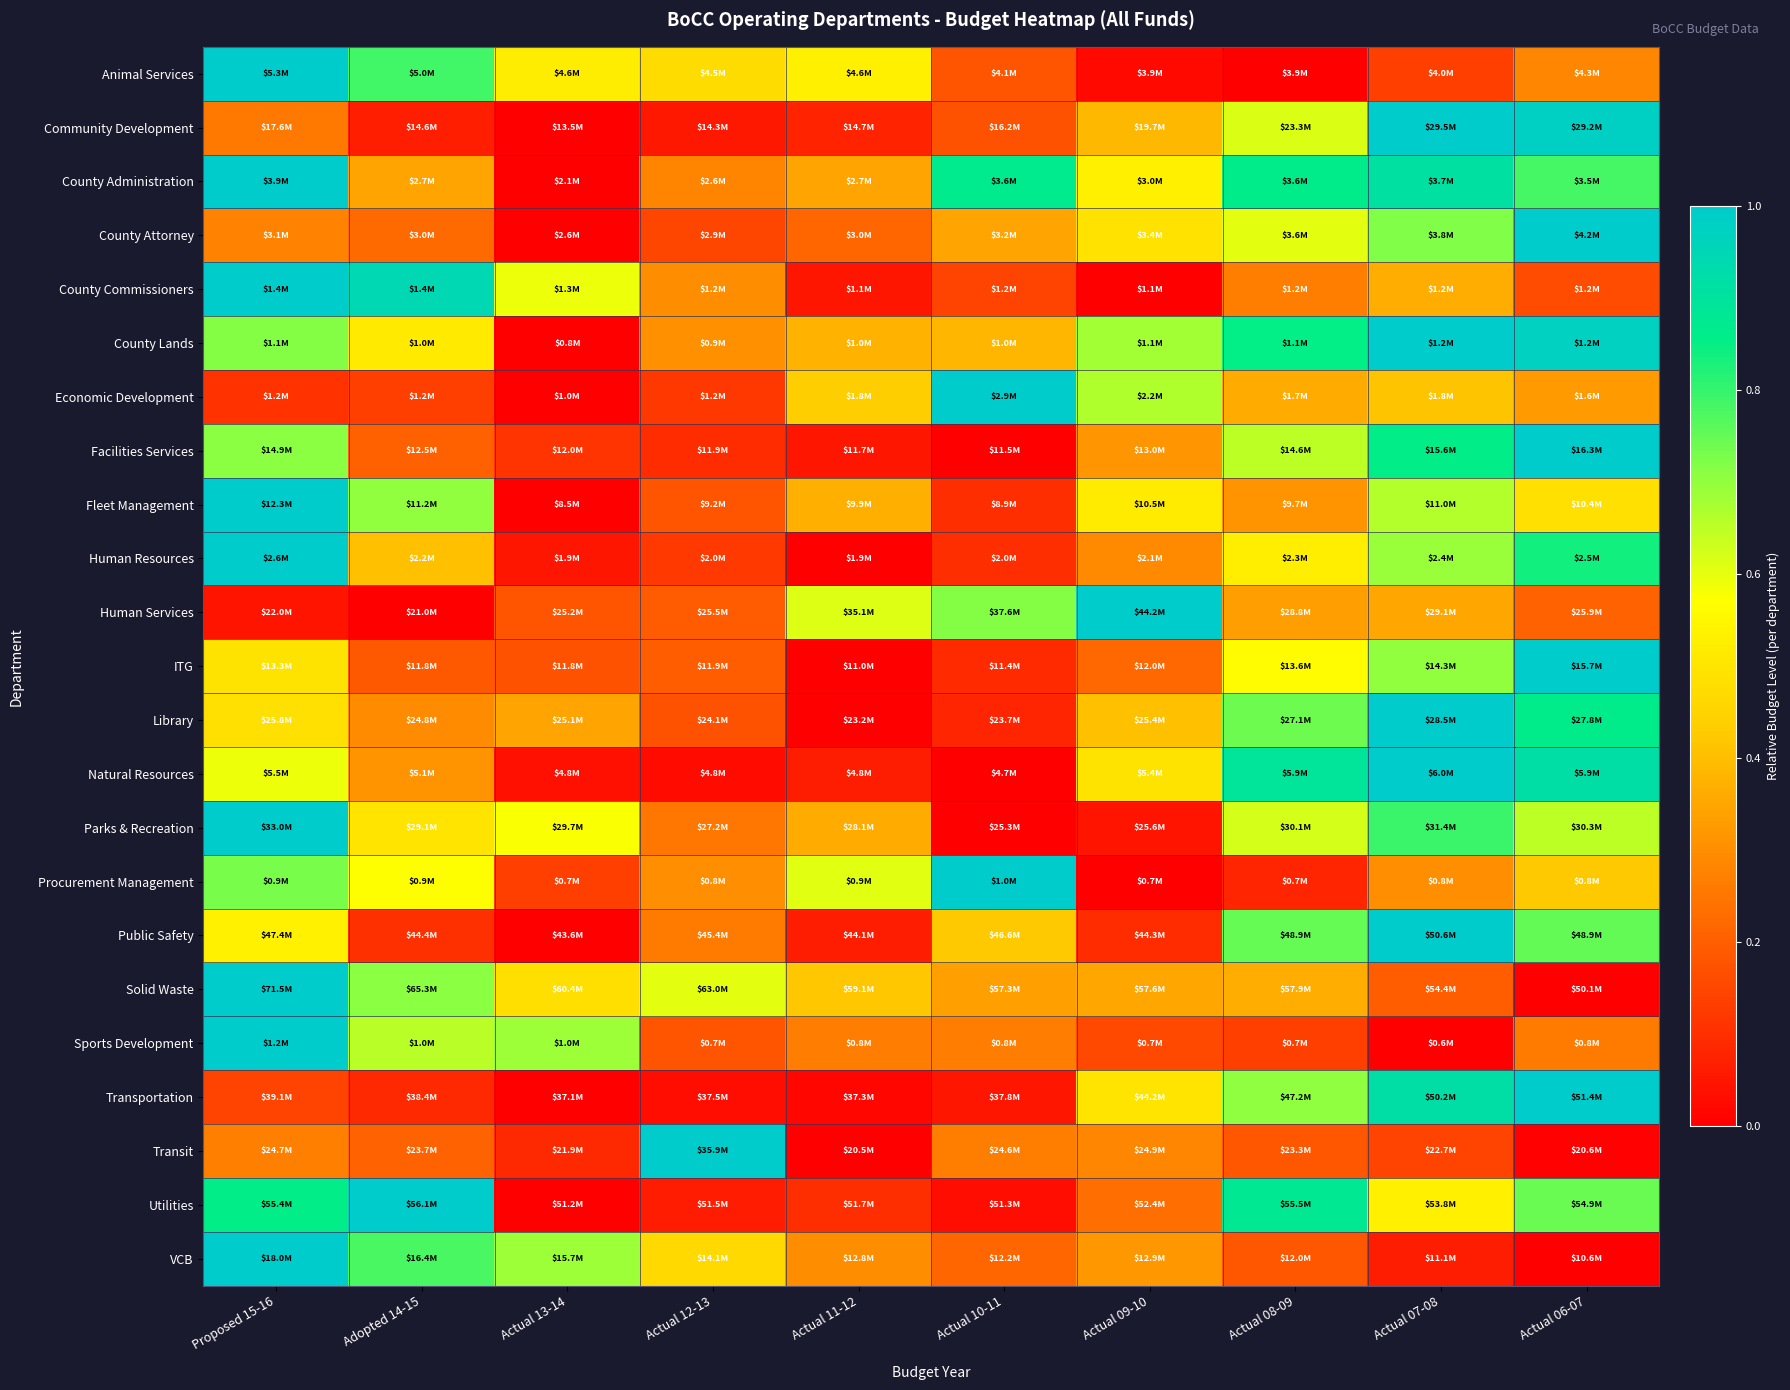

Rank the series by their maximum value, from highest to lowest.

Animal Services, Community Development, County Administration, County Attorney, County Commissioners, County Lands, Economic Development, Facilities Services, Fleet Management, Human Resources, Human Services, ITG, Library, Natural Resources, Parks & Recreation, Procurement Management, Public Safety, Solid Waste, Sports Development, Transportation, Transit, Utilities, VCB